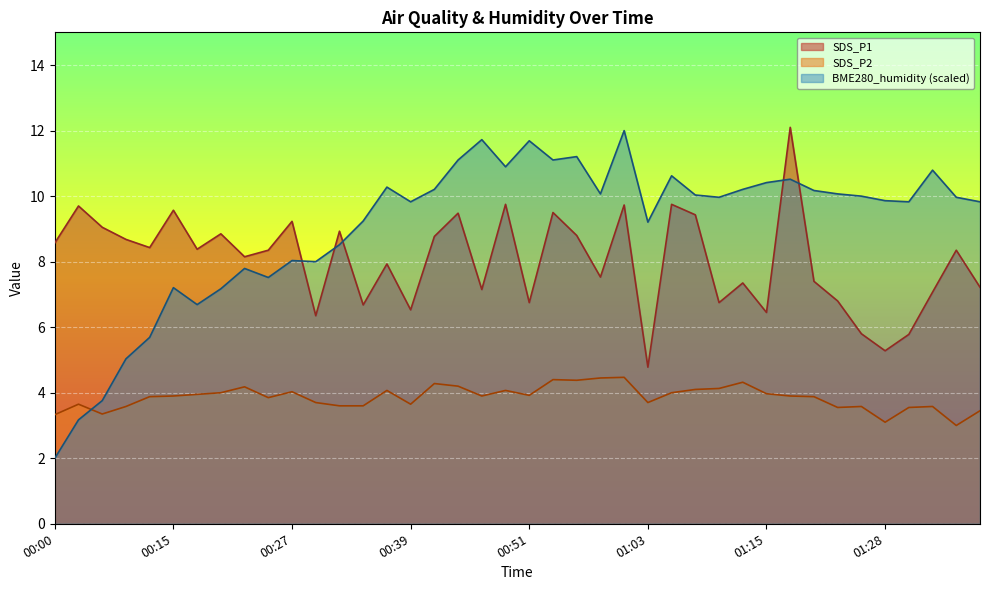

What value does the SDS_P2 series have at 00:00?

3.3